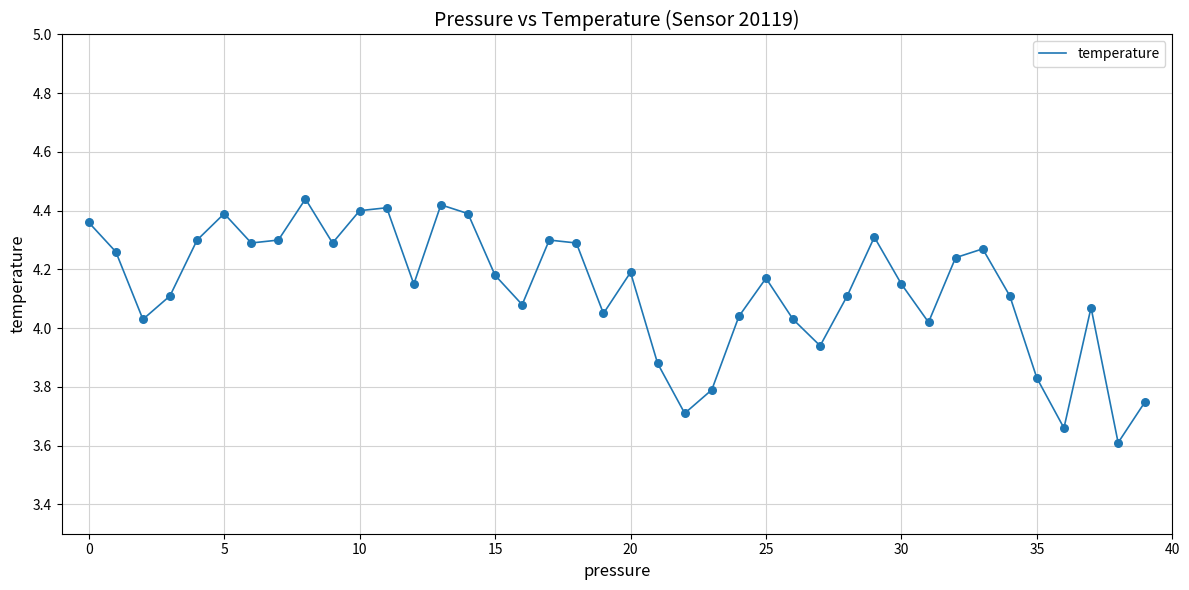

What is the difference between the maximum and minimum values?

0.8